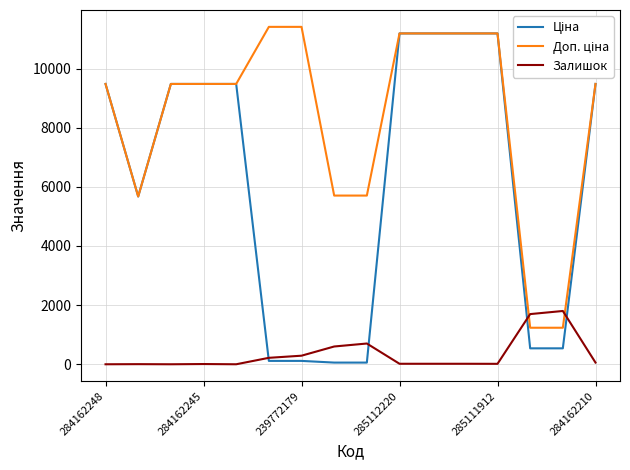

What is the greatest value displayed?

11410.0